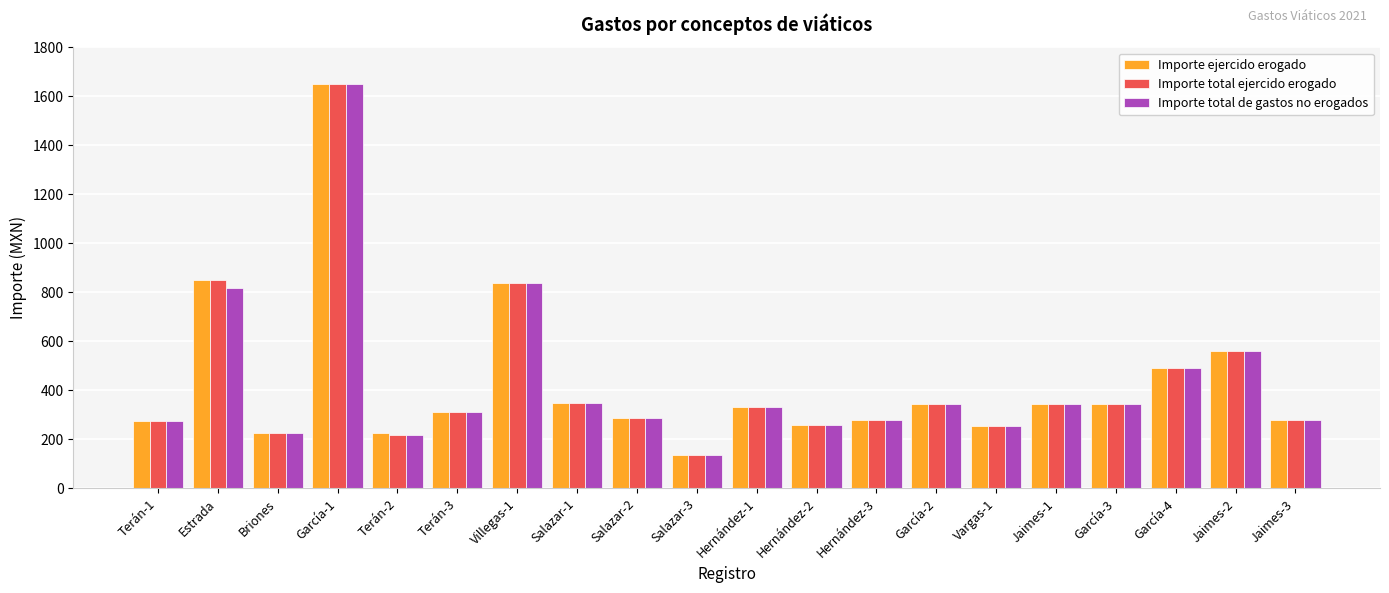

How many bars are there in total?

60